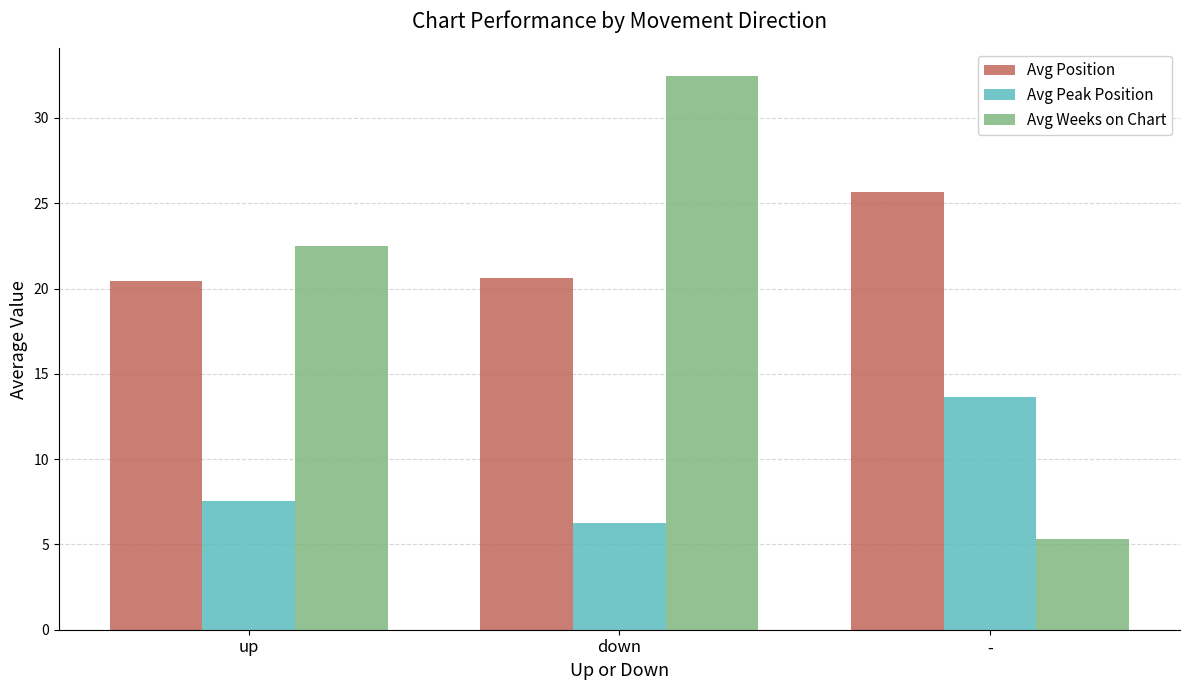

Reading left to right, extract all data points from this chart.

Avg Position: 20.5	20.6	25.7
Avg Peak Position: 7.5	6.3	13.7
Avg Weeks on Chart: 22.5	32.5	5.3